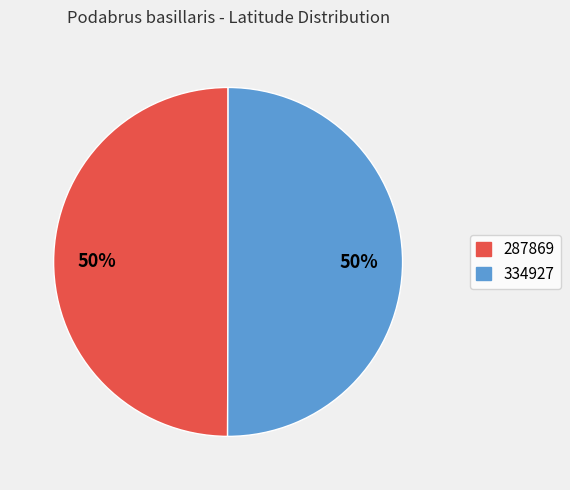

What percentage is the 334927 slice, to the nearest percent?

50%